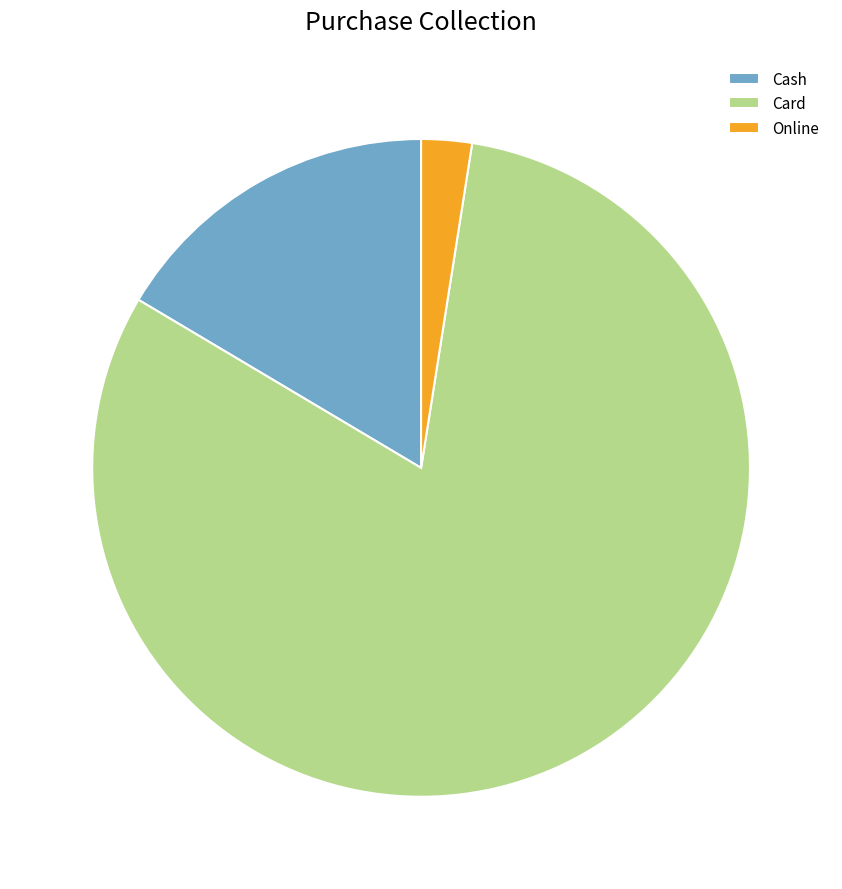

The Cash slice represents 16% of the pie. True or false?

True